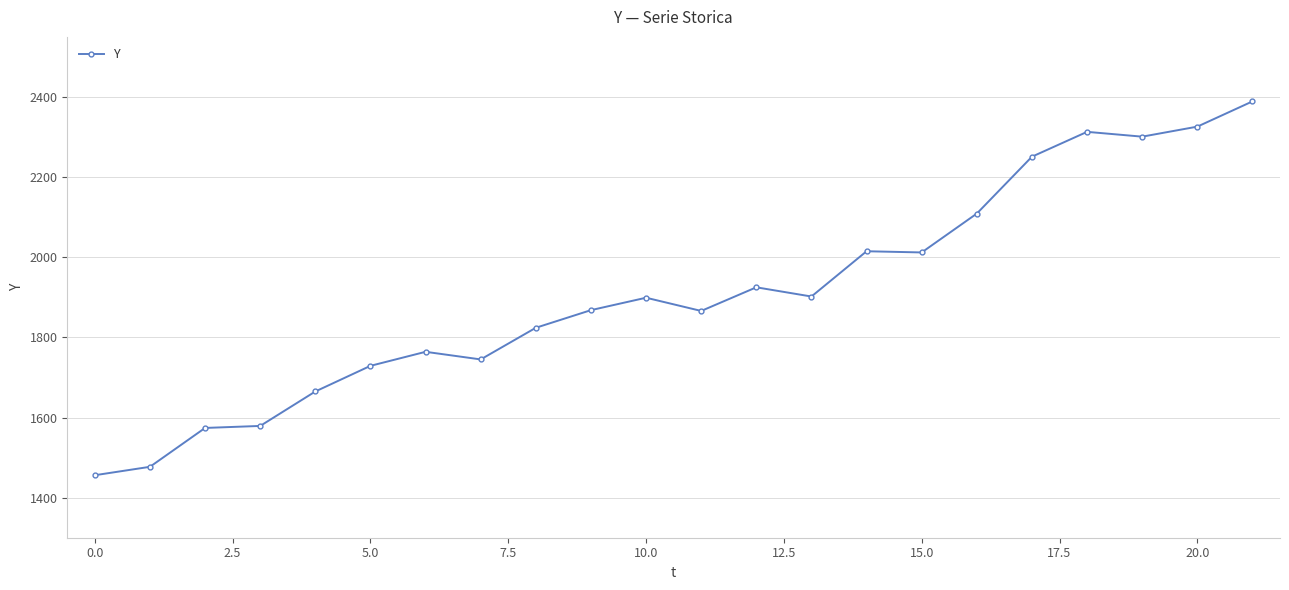

Count the number of categories in the chart.

22